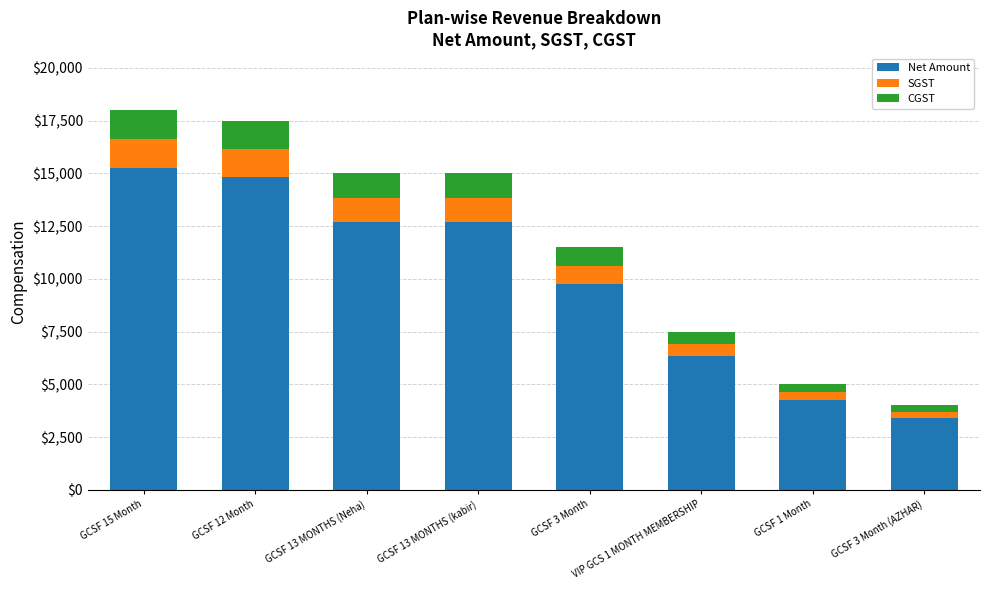

Where is Net Amount nearest to the value 9322?

GCSF 3 Month